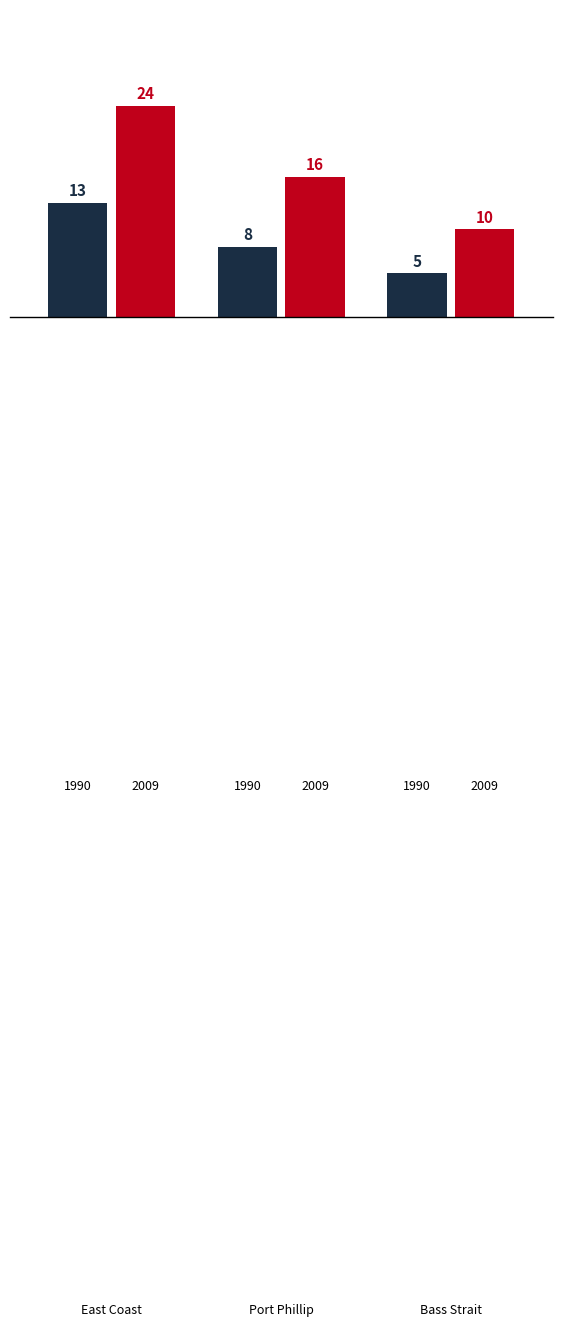

What is the greatest value displayed?

24